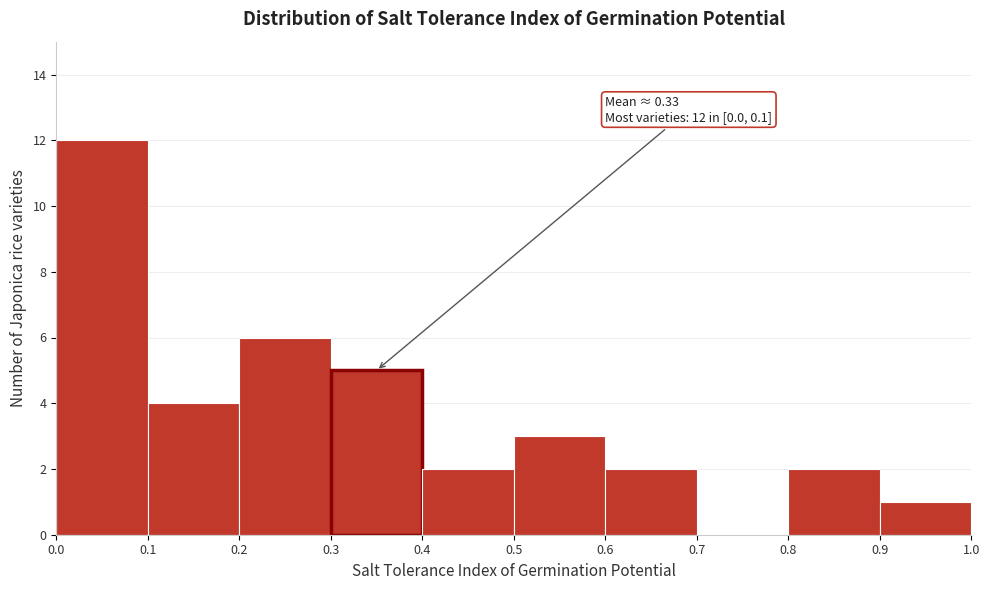

Over which range of the x-axis is the bar tallest?

0.0 to 0.1